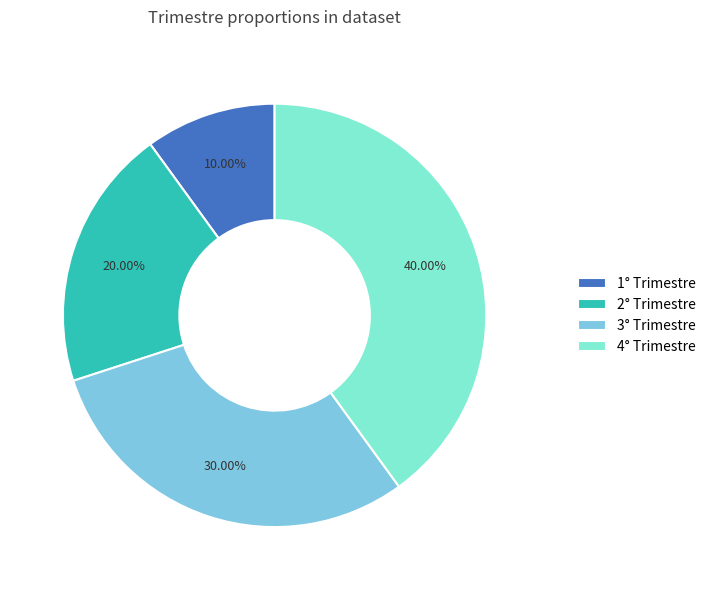

Rank the categories by value from lowest to highest.

1° Trimestre, 2° Trimestre, 3° Trimestre, 4° Trimestre